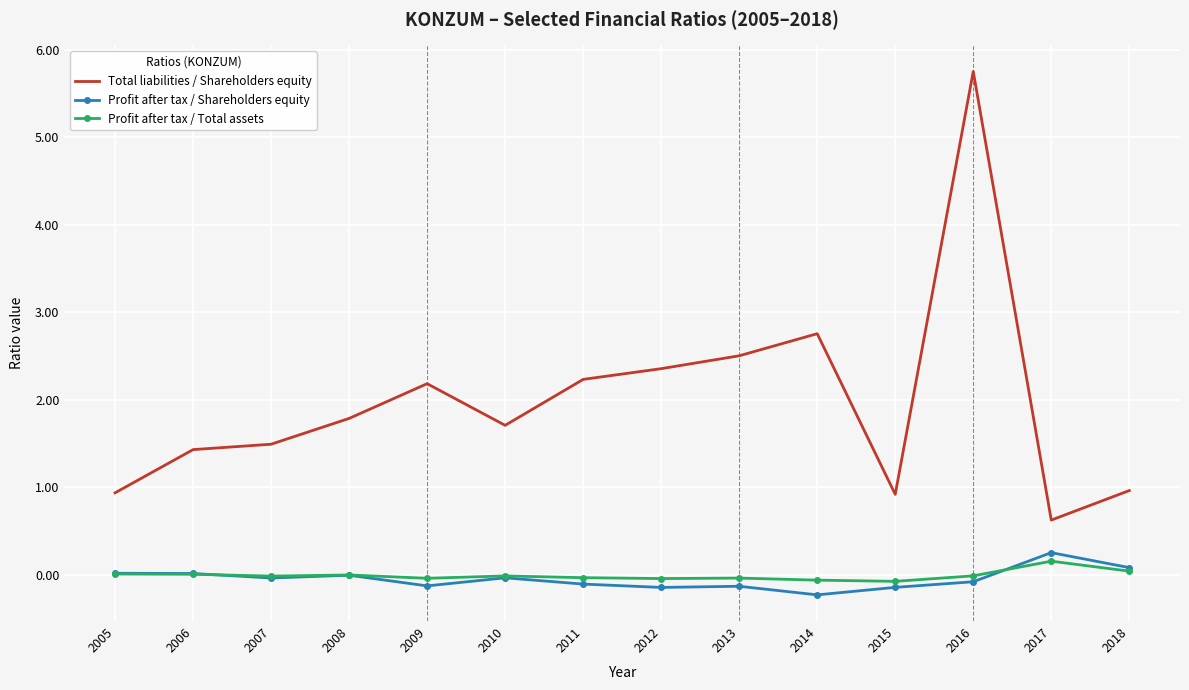

True or false: Profit after tax / Shareholders equity has a value of 0.1 at 2018.

True